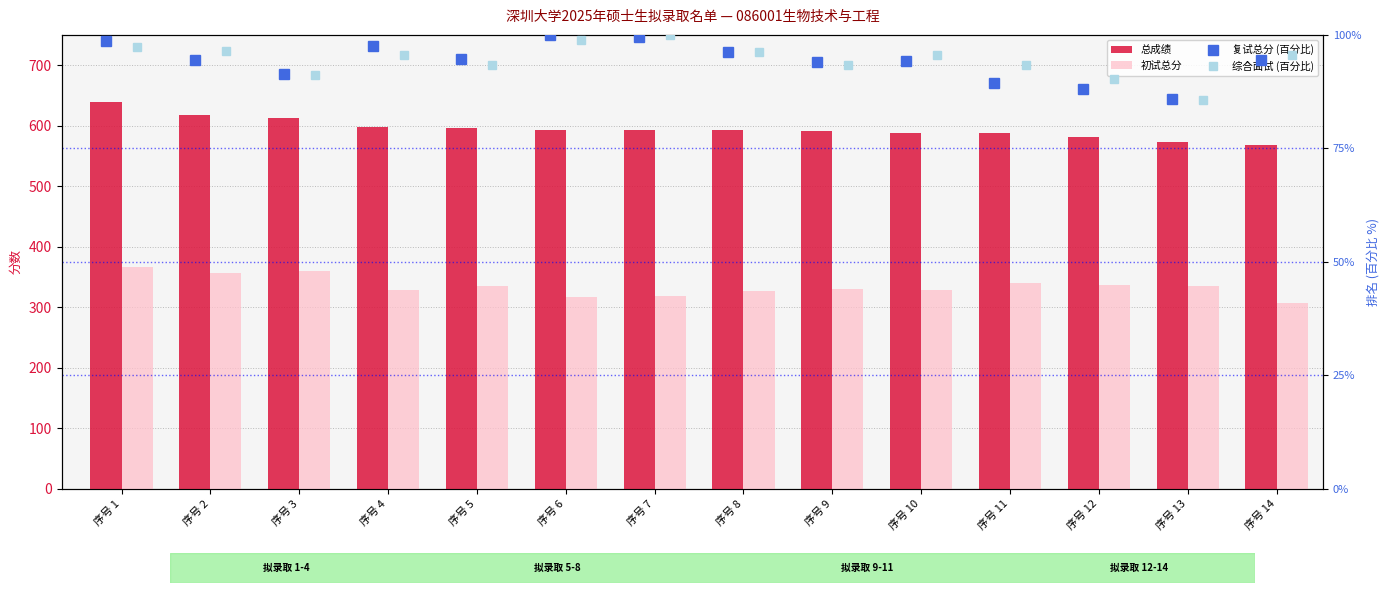

What is the difference between the 初试总分 values at 序号 9 and 序号 1?

36.0